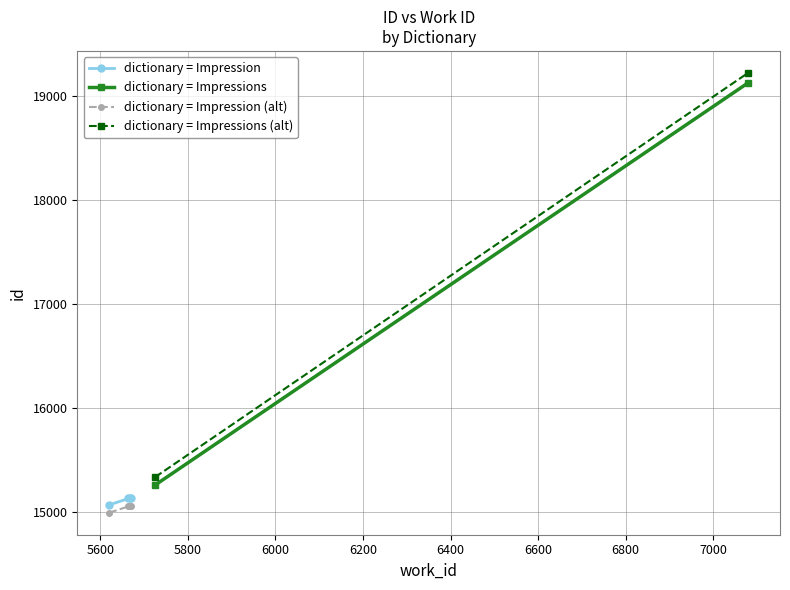

What is the difference between the maximum and minimum values?

69